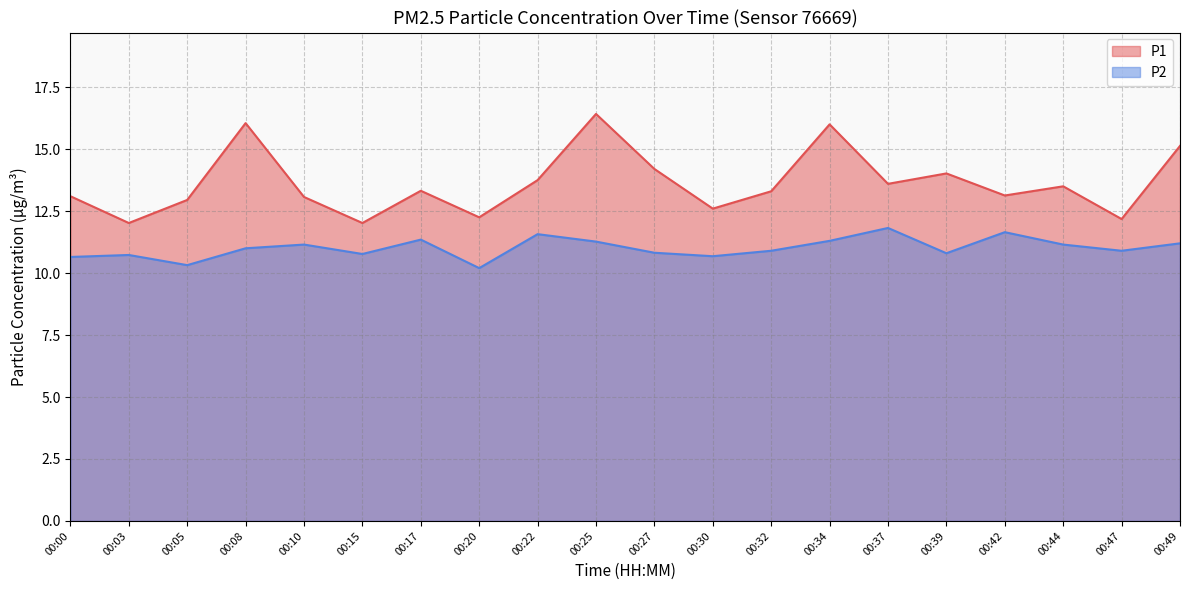

What are all the series names shown in the legend?

P1, P2